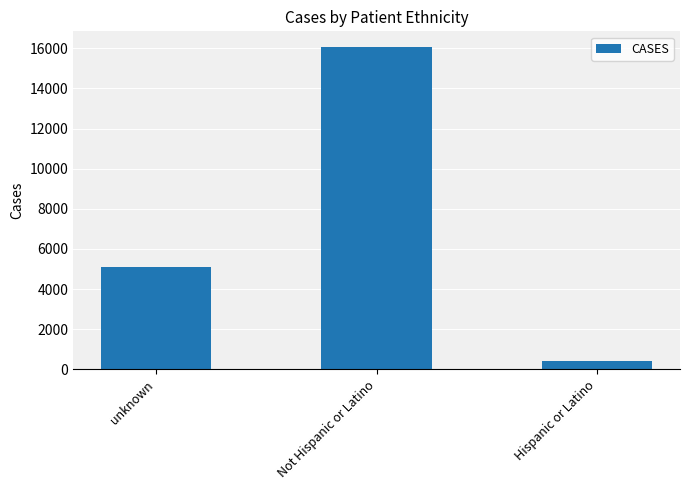

Which category has the lowest value across all series?

Hispanic or Latino